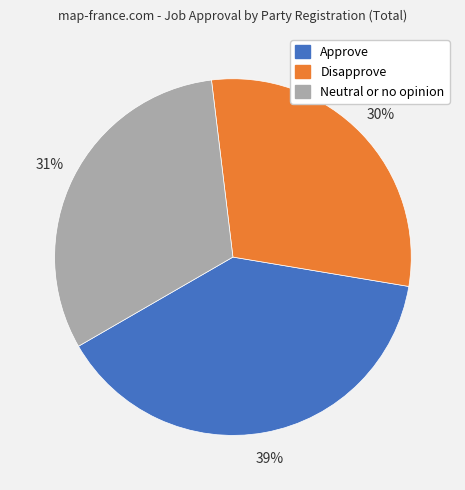

To the nearest percent, what is the difference between the largest and smallest slice percentages?

9%